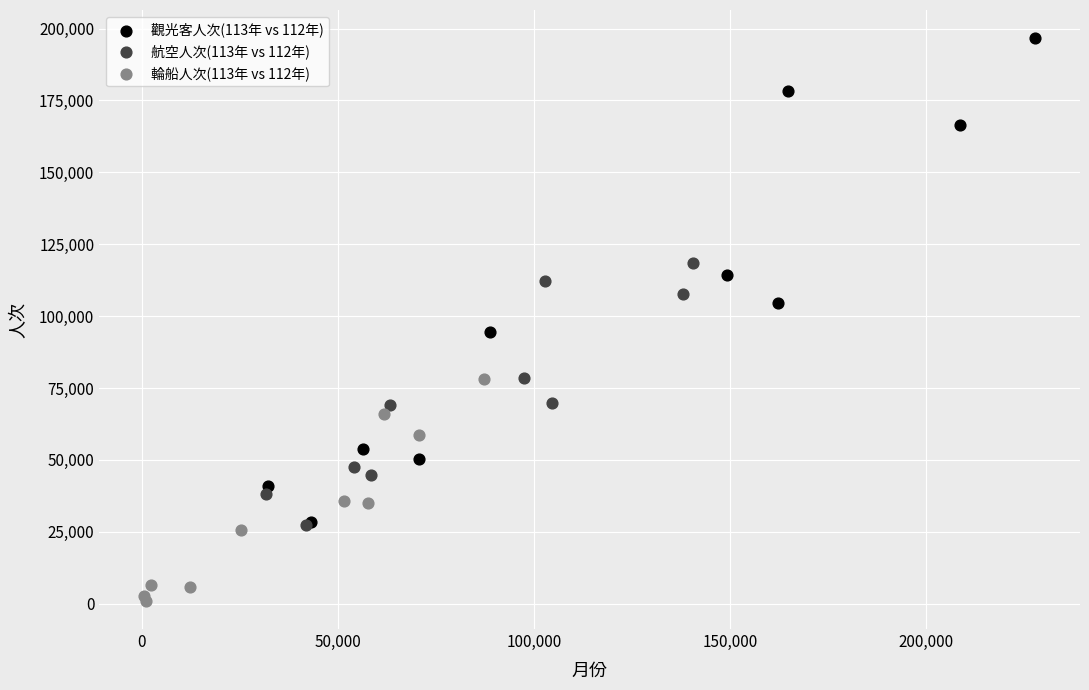

Which series contains the highest Y value?

觀光客人次(113年 vs 112年)